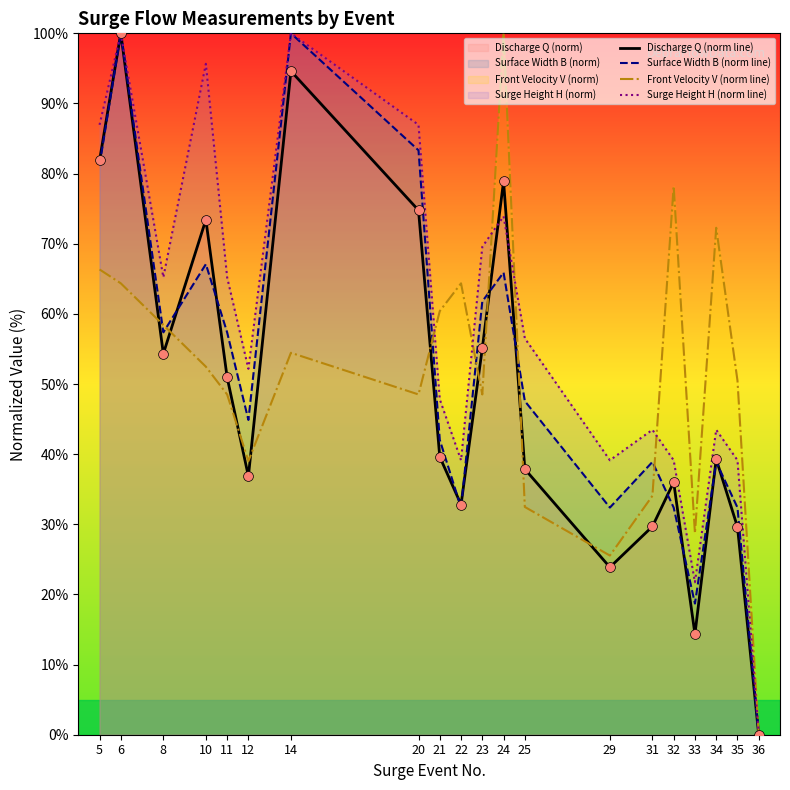

Which series contains the lowest Y value?

Discharge Q (norm line)